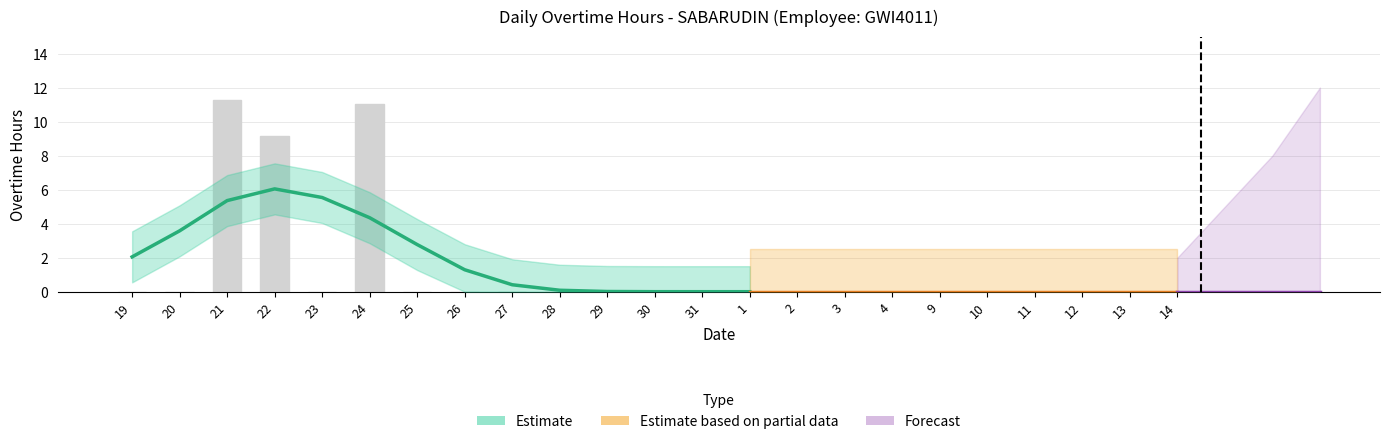

How many values exceed 0?

3